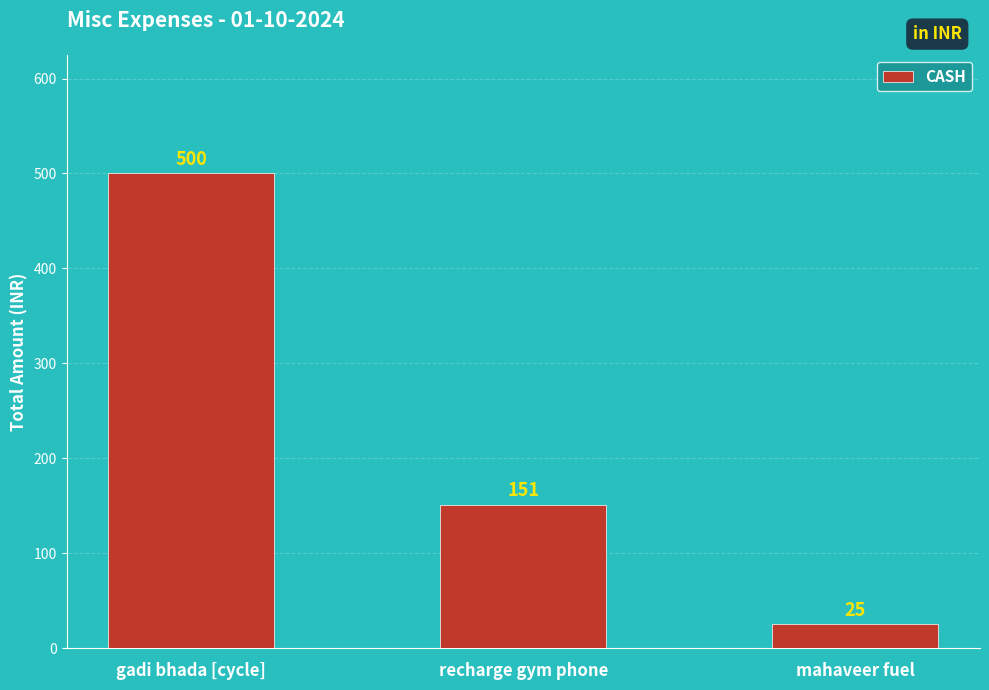

Where is the data nearest to the value 262?

recharge gym phone